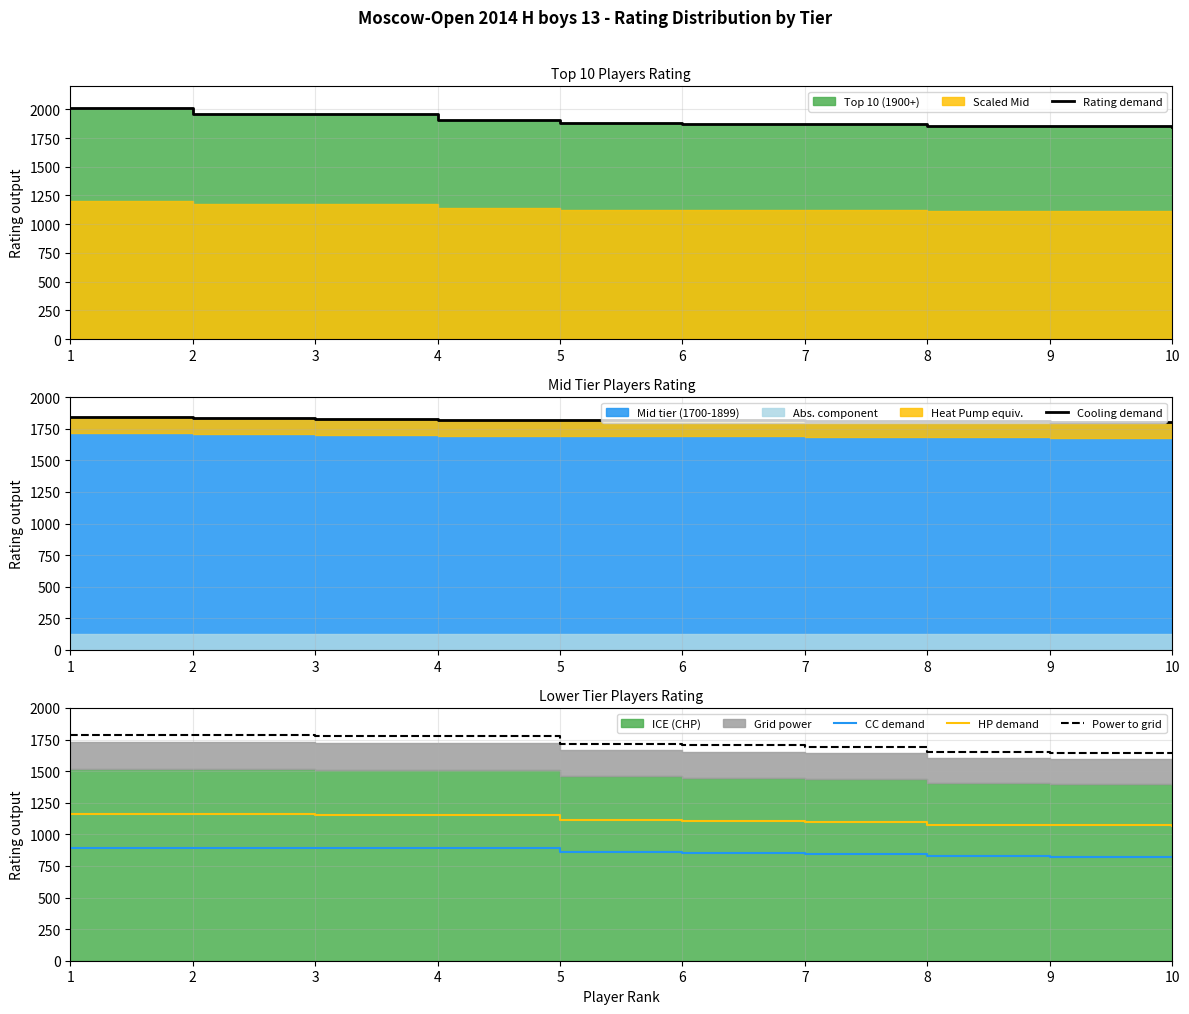

What is the highest value of the Power to grid series?

1786.0